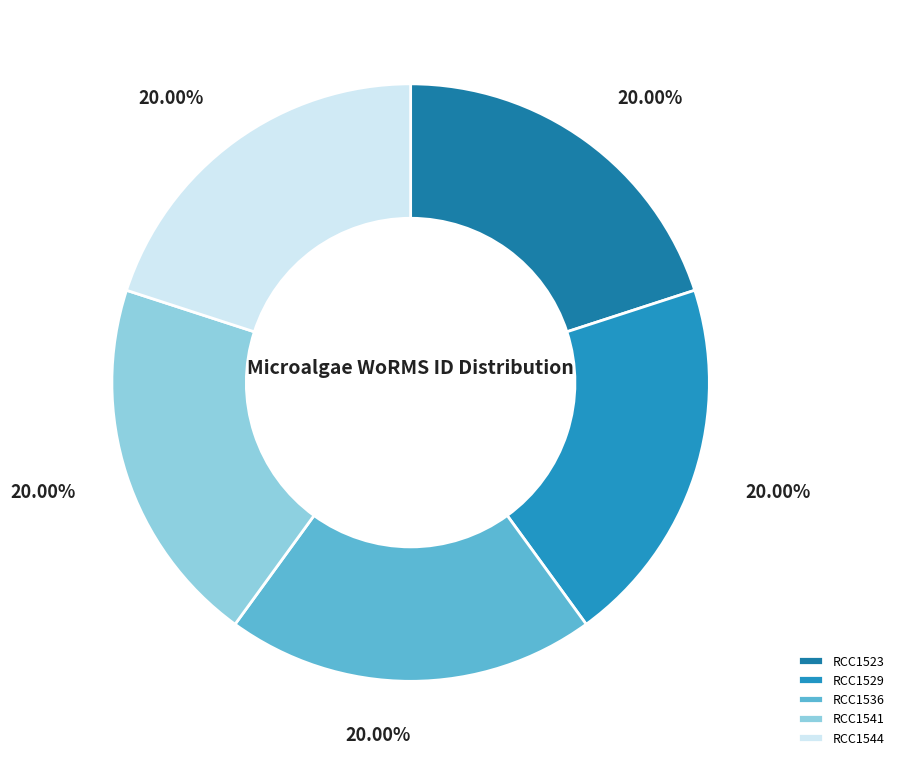

Which slice is the largest?

RCC1523